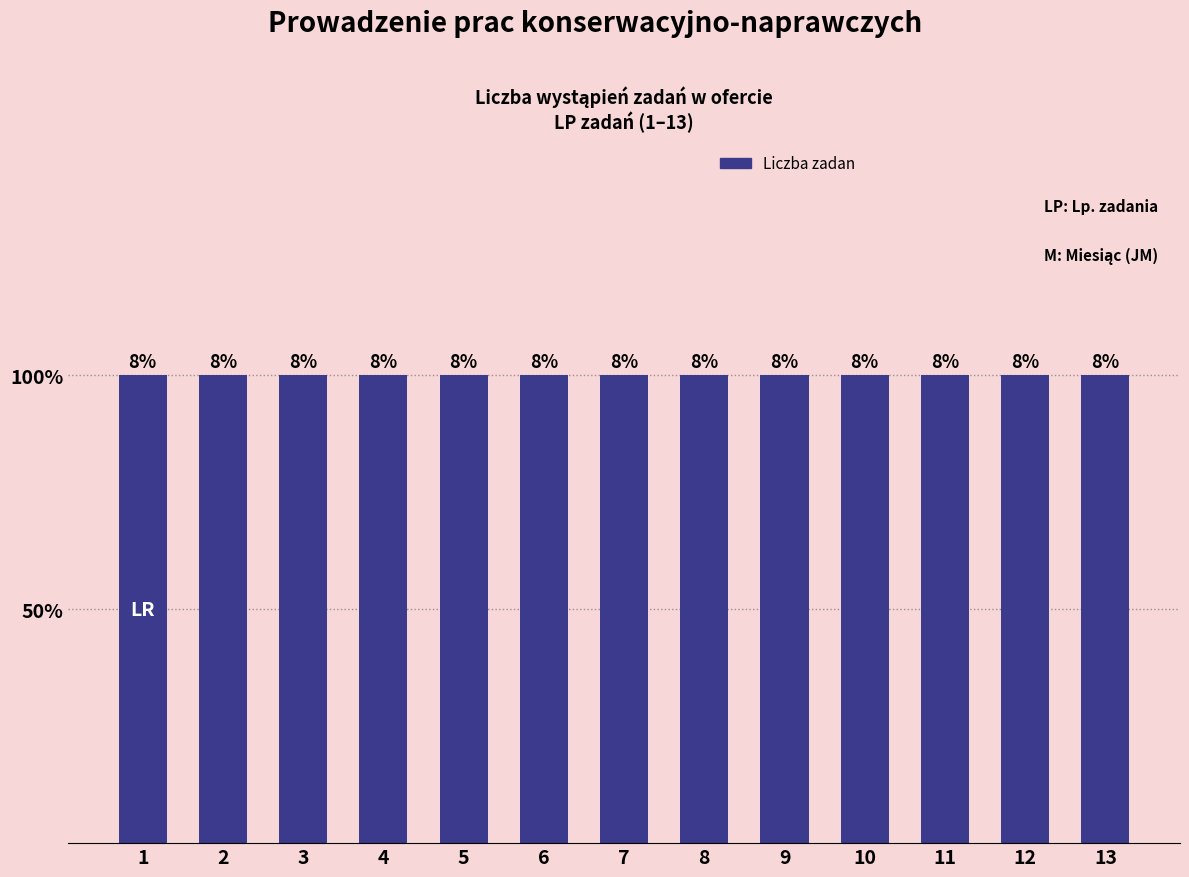

Rank the categories by value from lowest to highest.

Zadanie nr 1, Zadanie nr 2, Zadanie nr 3, Zadanie nr 4, Zadanie nr 5, Zadanie nr 6, Zadanie nr 7, Zadanie nr 8, Zadanie nr 9, Zadanie nr 10, Zadanie nr 11, Zadanie nr 12, Zadanie nr 13